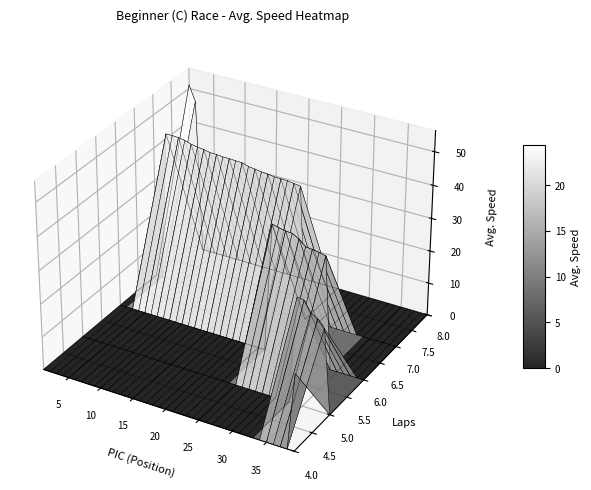

Reading right to left, transcribe all the data shown in this chart.

39=23.0	38=25.2	37=27.5	36=28.6	35=31.7	34=32.0	33=33.9	32=34.4	31=34.6	30=34.9	29=36.6	28=37.7	27=37.8	26=38.3	25=38.8	24=40.5	23=40.8	22=41.1	21=41.1	20=41.2	19=41.5	18=41.6	17=41.9	16=42.2	15=42.8	14=42.9	13=43.0	12=43.0	11=43.2	10=43.2	9=43.7	8=43.9	7=44.2	6=44.9	5=45.2	4=45.3	3=45.3	2=46.5	1=51.1